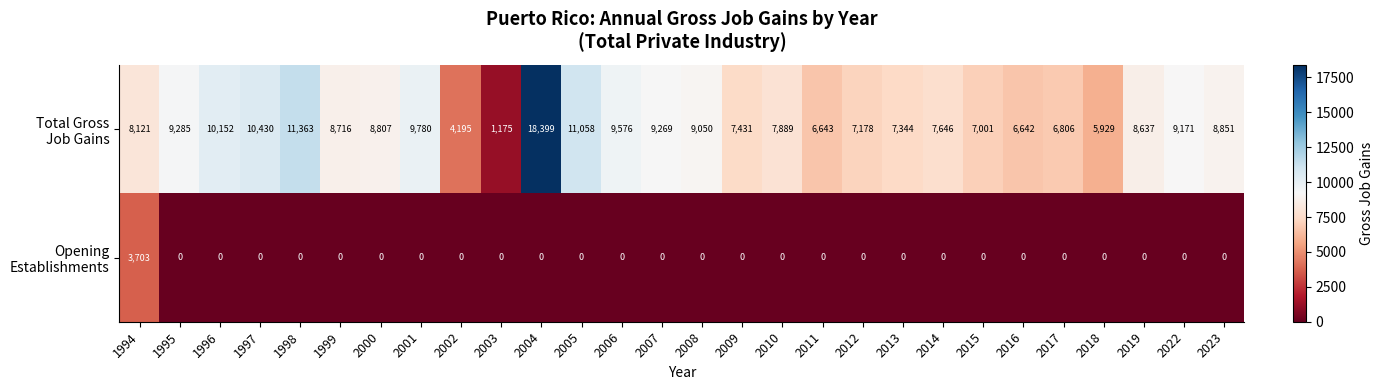

What is the difference between the highest and lowest values at 2018?

5929